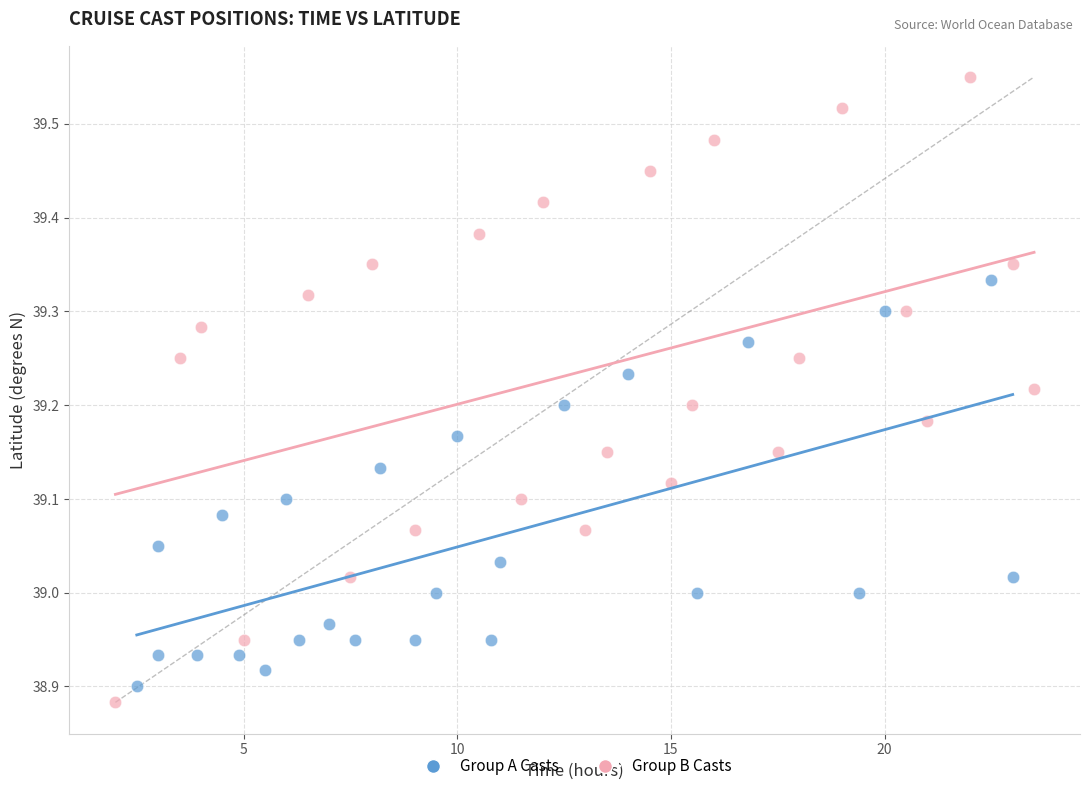

Which series contains the highest Y value?

Group B Casts